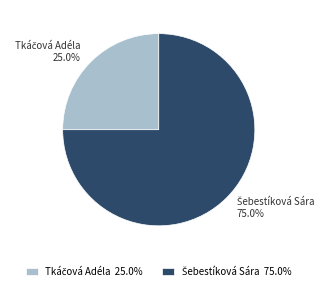

Does any single category account for the majority?

Yes